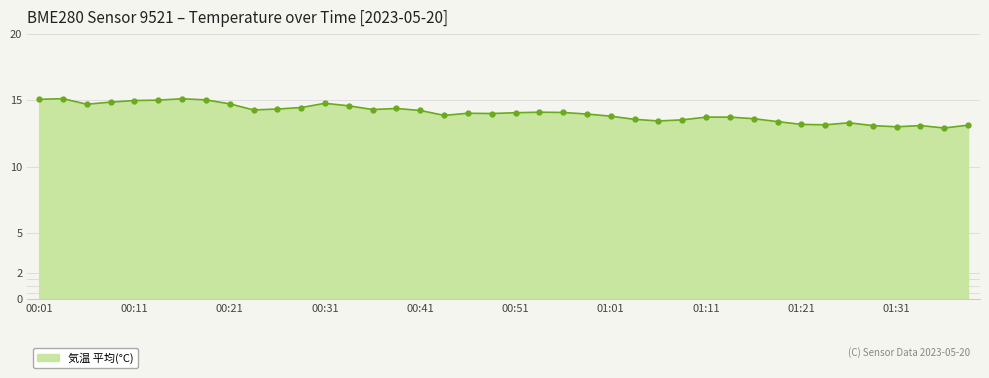

True or false: there are more than 1 points higher than both neighbors.

True